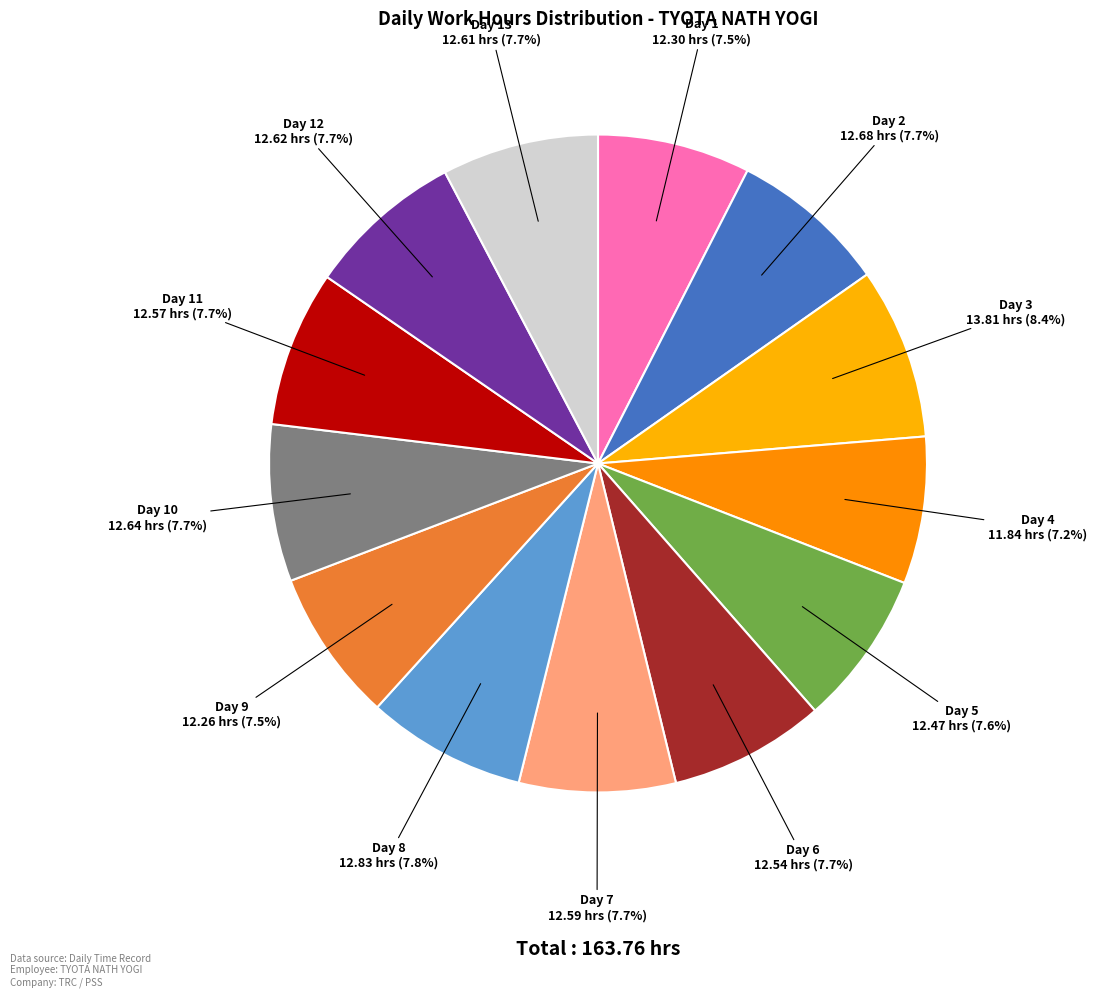

Is there any slice that represents more than half of the pie?

No